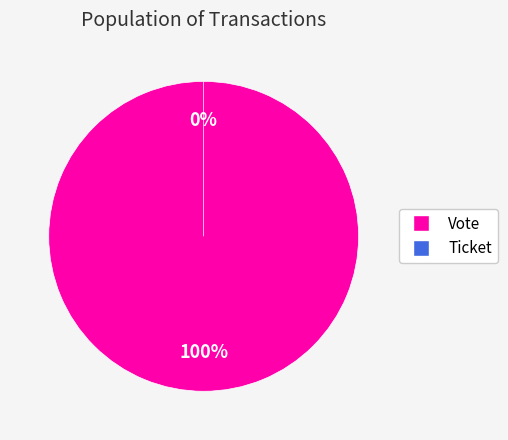

Do Vote and Ticket together represent more than half of the pie?

Yes